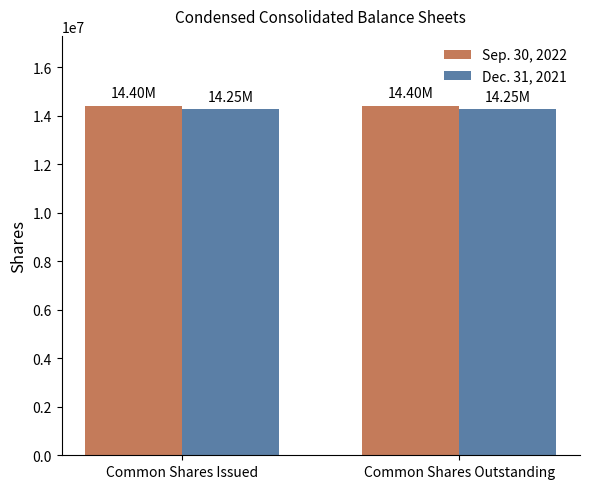

Reading left to right, list all the values displayed in this chart.

Sep. 30, 2022: Common Shares Issued=14402500	Common Shares Outstanding=14402500
Dec. 31, 2021: Common Shares Issued=14253948	Common Shares Outstanding=14253948